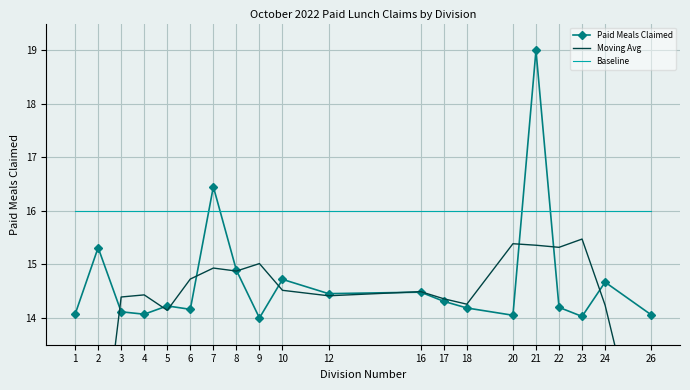

Which has a higher value, 4 or 3?

3